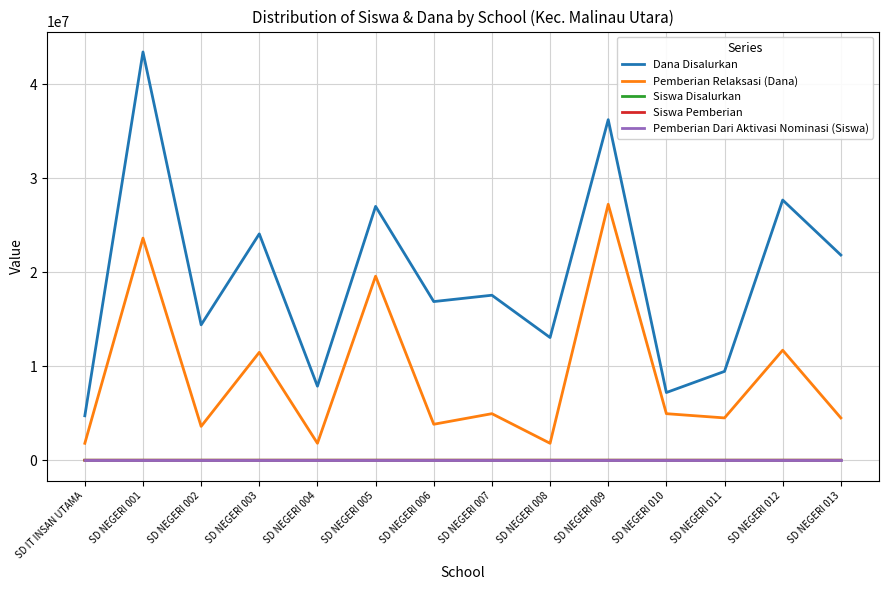

What is the total value across all series at SD NEGERI 003?

35550088